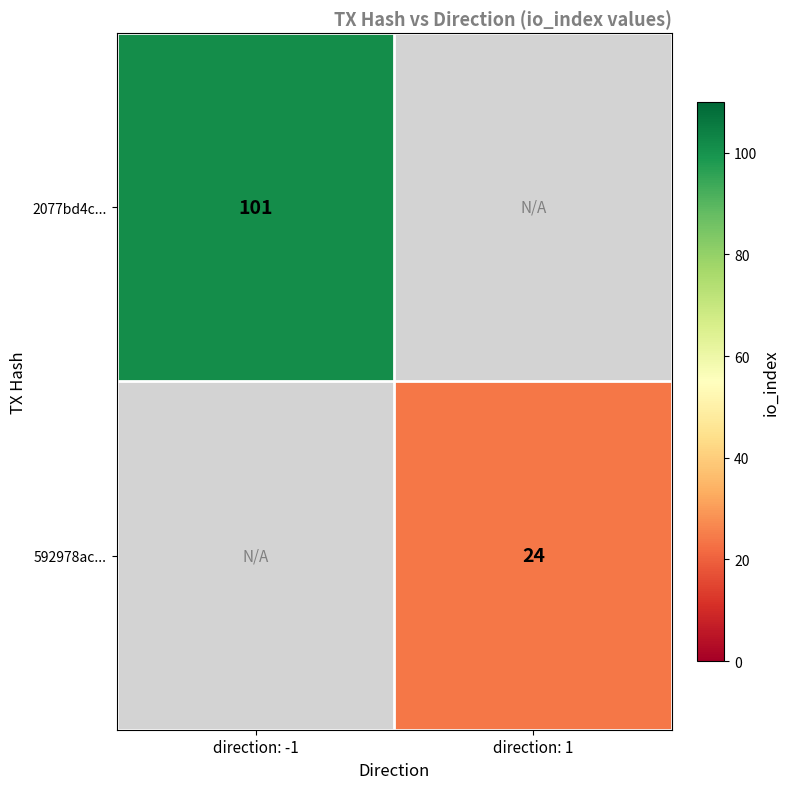

Is it true that 2077bd4c... equals 161 at direction: -1?

False